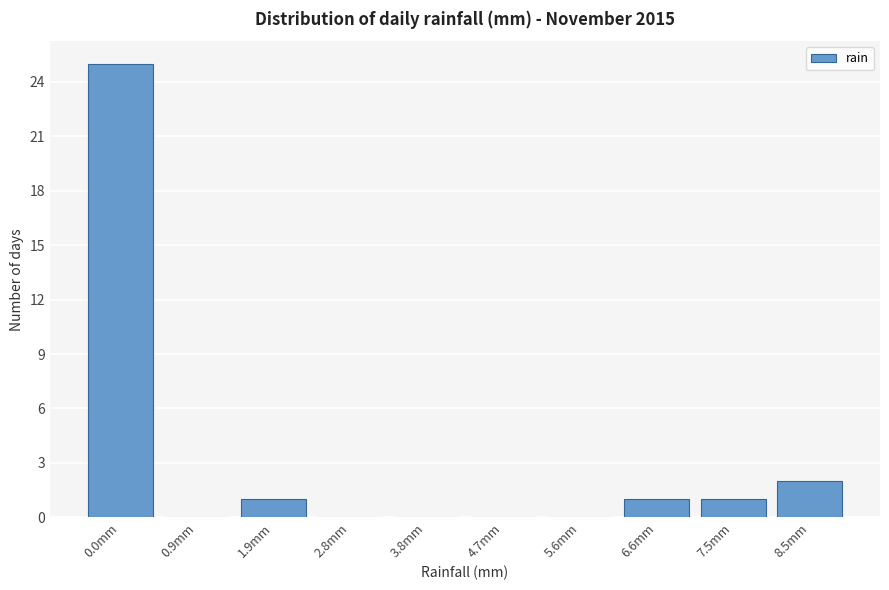

Reading left to right, extract all data points from this chart.

0.0mm=25	0.9mm=0	1.9mm=1	2.8mm=0	3.8mm=0	4.7mm=0	5.6mm=0	6.6mm=1	7.5mm=1	8.5mm=2